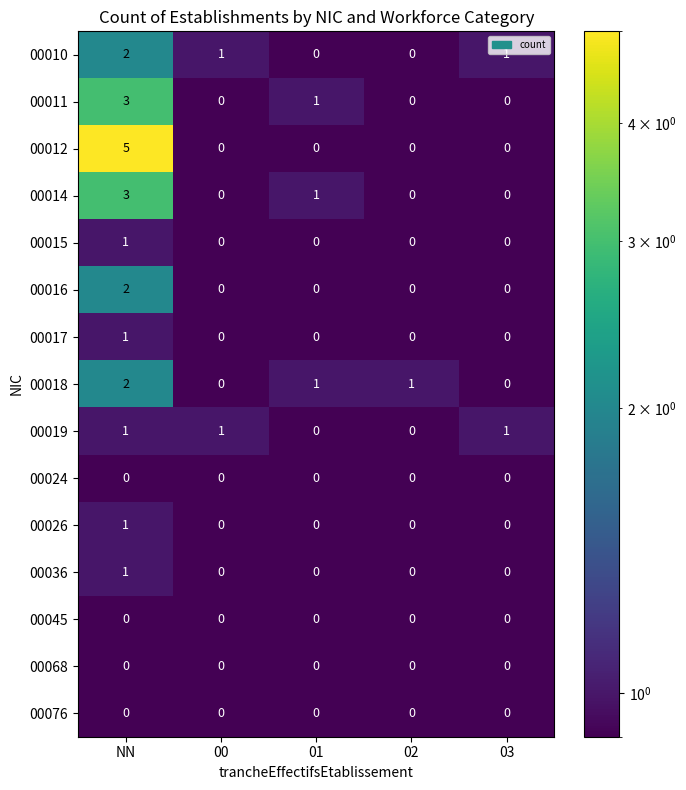

What is the sum of all 00018 values?

4